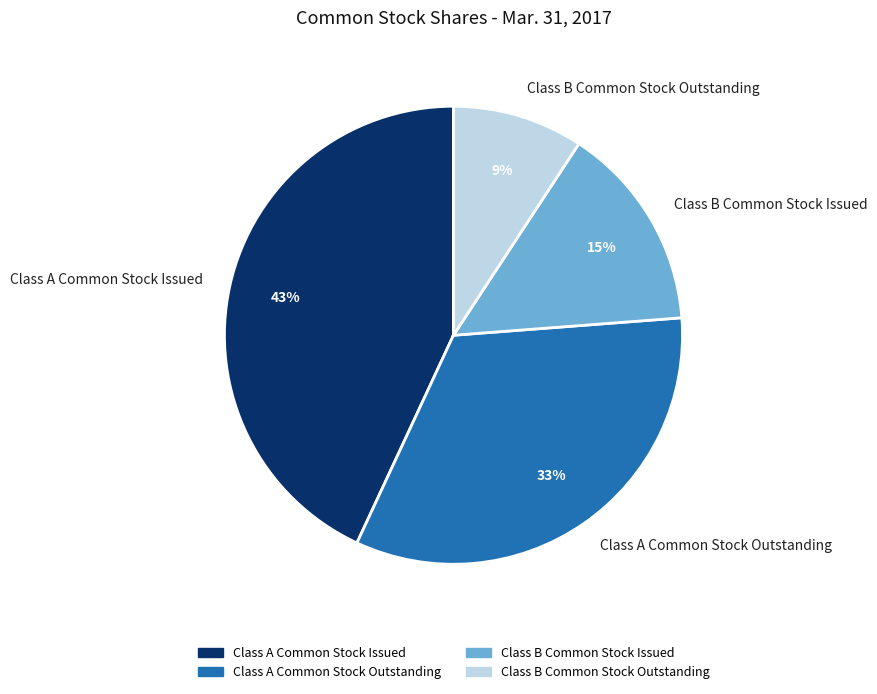

Is there any slice that represents more than half of the pie?

No